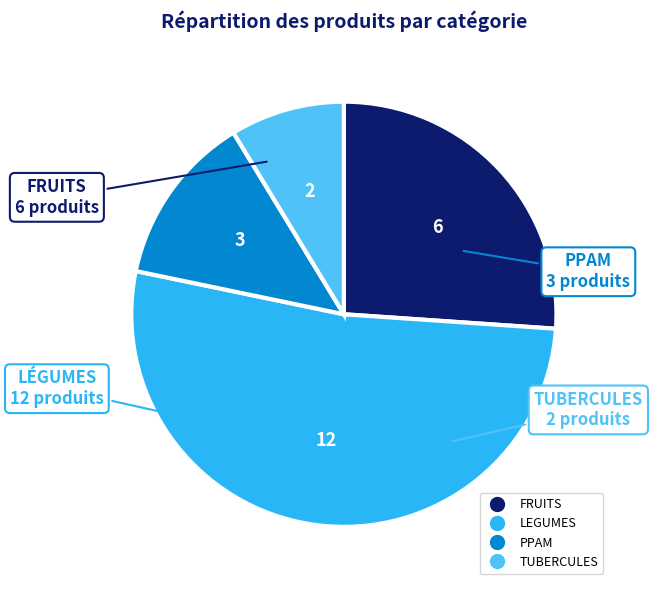

Is it true that PPAM is 13% of the pie?

True